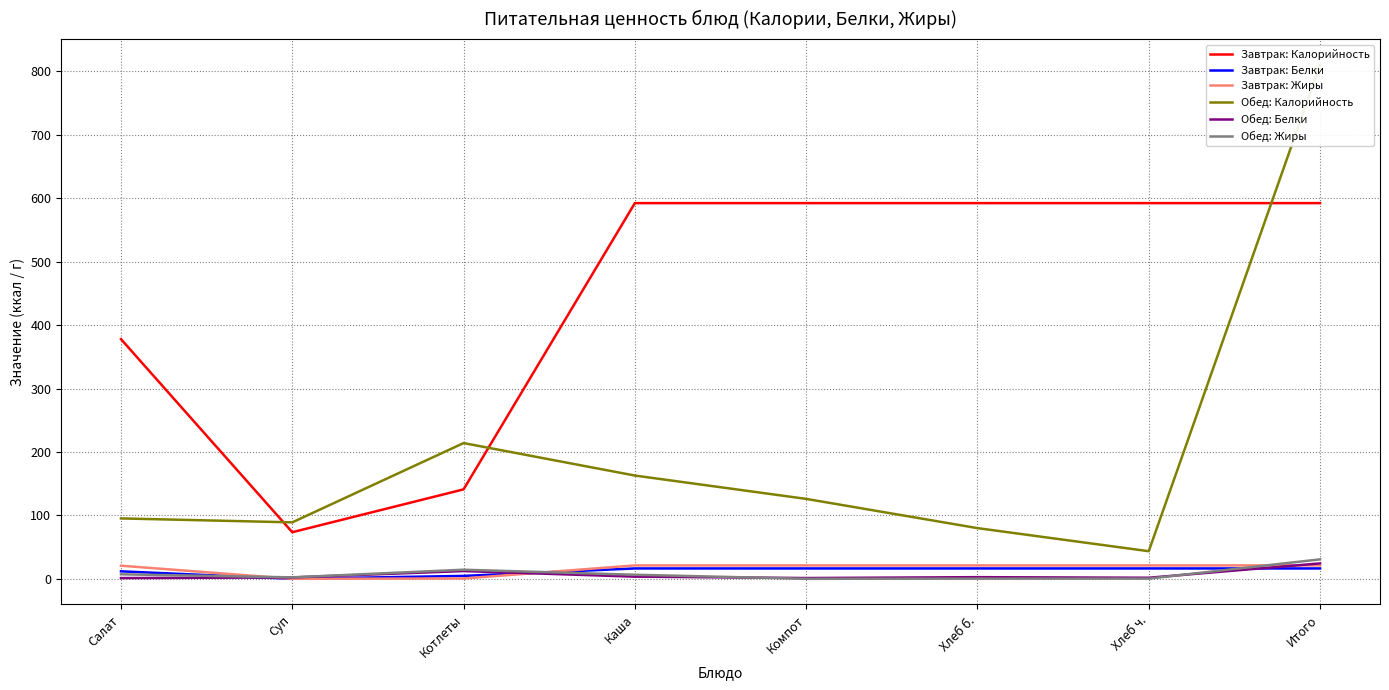

The Обед: Жиры series shows 18.8 at Итого. True or false?

False